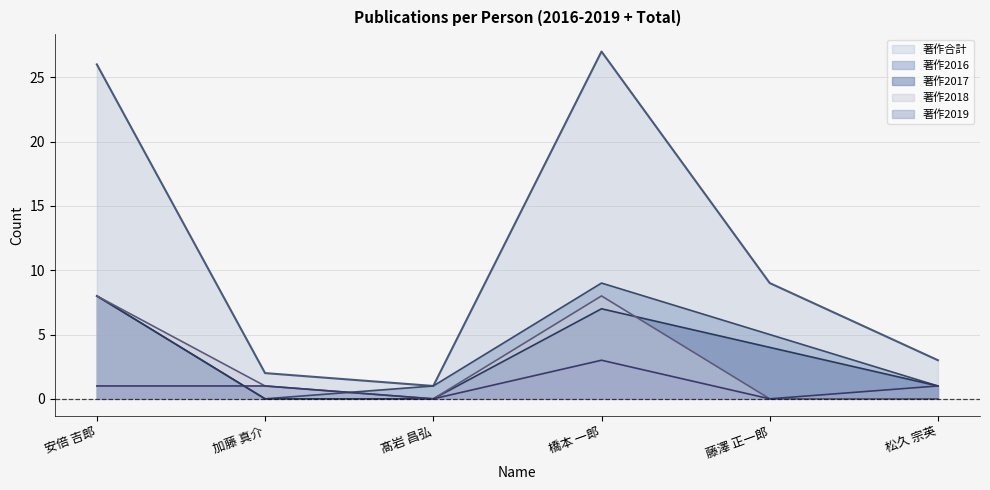

What is the average value of the 著作2019 series?

1